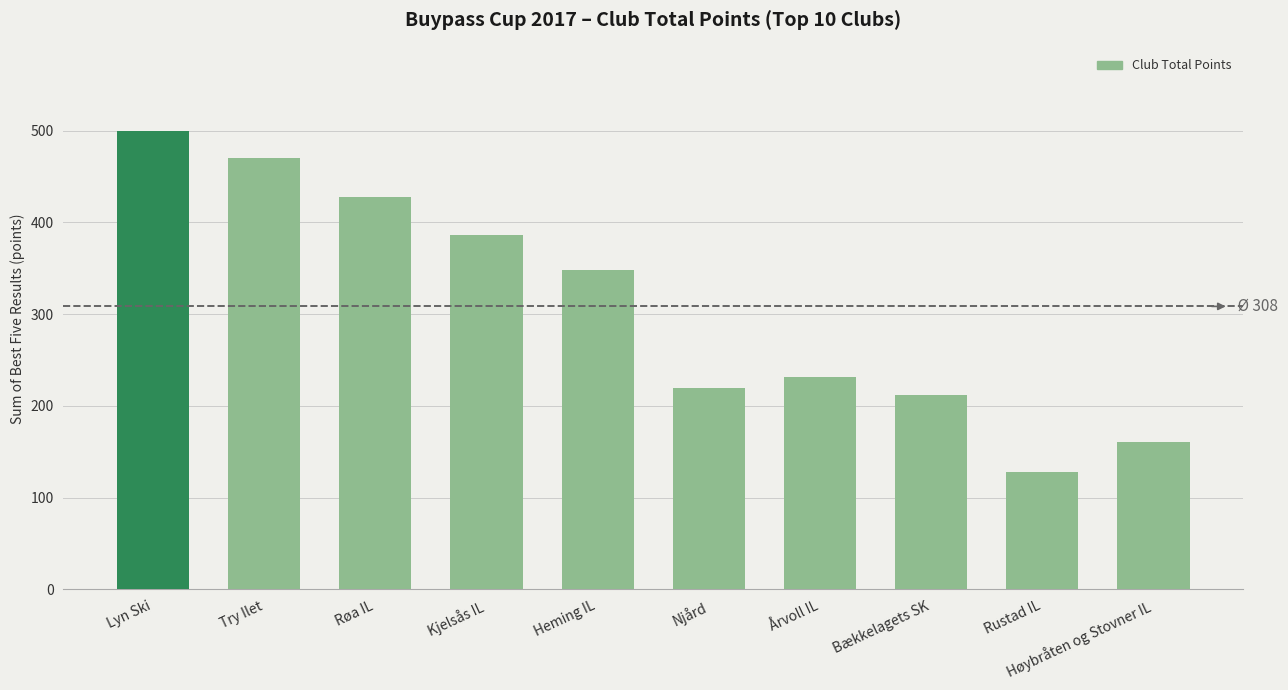

How many categories are shown in the chart?

10